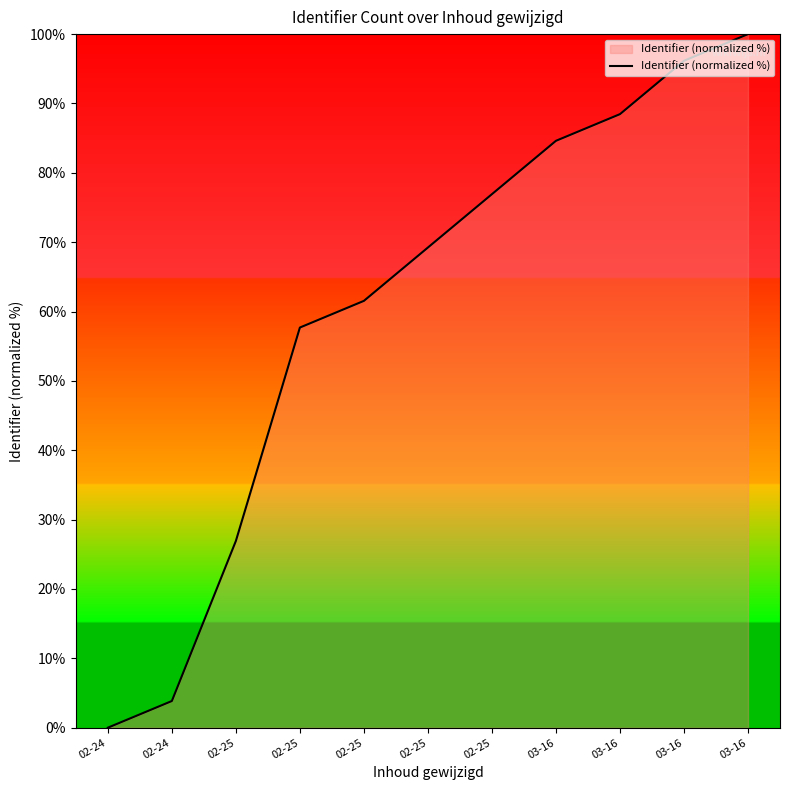

Rank the categories by value from lowest to highest.

02-24, 02-24, 02-25, 02-25, 02-25, 02-25, 02-25, 03-16, 03-16, 03-16, 03-16